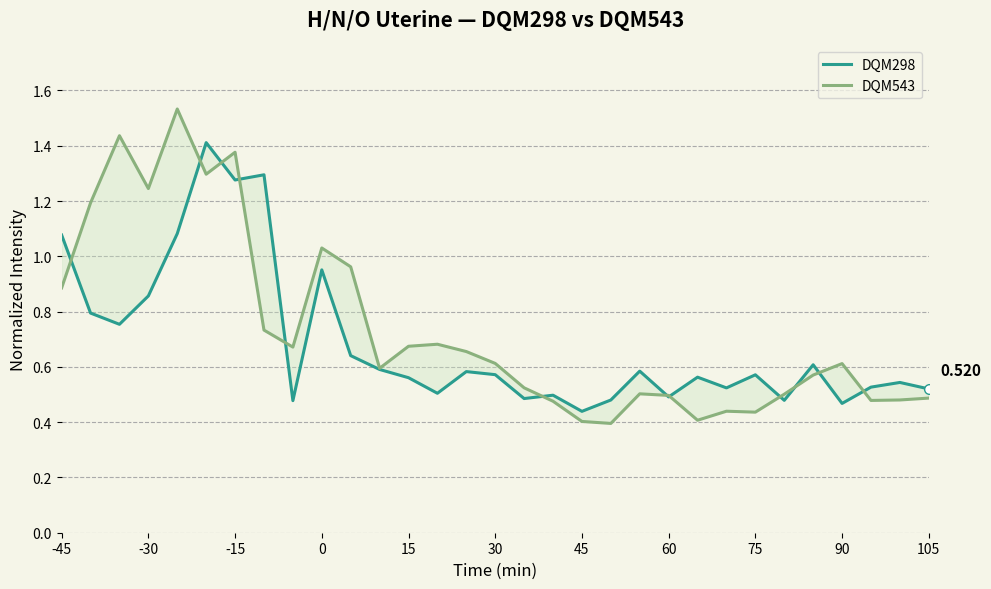

Reading left to right, what are all the values shown in this chart?

DQM298: 1.1	0.8	0.8	0.9	1.1	1.4	1.3	1.3	0.5	1.0	0.6	0.6	0.6	0.5	0.6	0.6	0.5	0.5	0.4	0.5	0.6	0.5	0.6	0.5	0.6	0.5	0.6	0.5	0.5	0.5	0.5
DQM543: 0.9	1.2	1.4	1.2	1.5	1.3	1.4	0.7	0.7	1.0	1.0	0.6	0.7	0.7	0.7	0.6	0.5	0.5	0.4	0.4	0.5	0.5	0.4	0.4	0.4	0.5	0.6	0.6	0.5	0.5	0.5